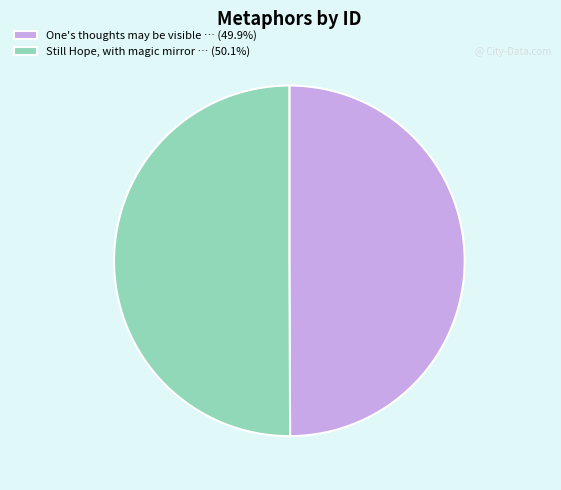

What is the ratio of the value at Still Hope, with magic mirror … (50.1%) to the value at One's thoughts may be visible … (49.9%)?

1.0